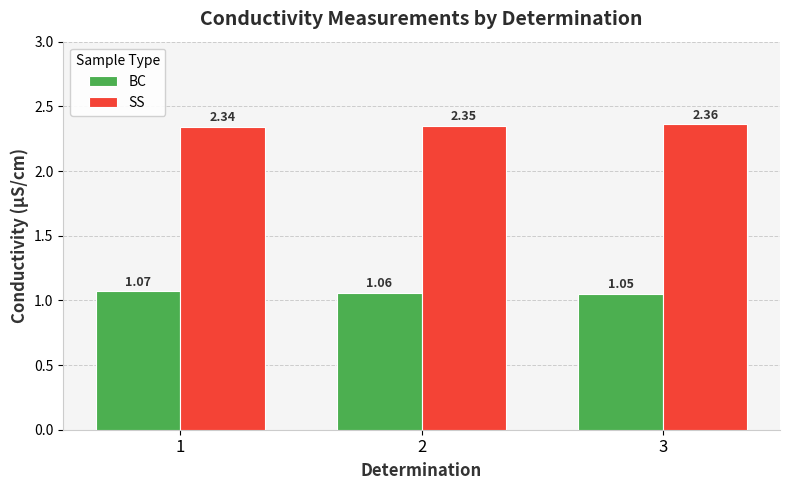

What is the sum of all BC values?

3.2